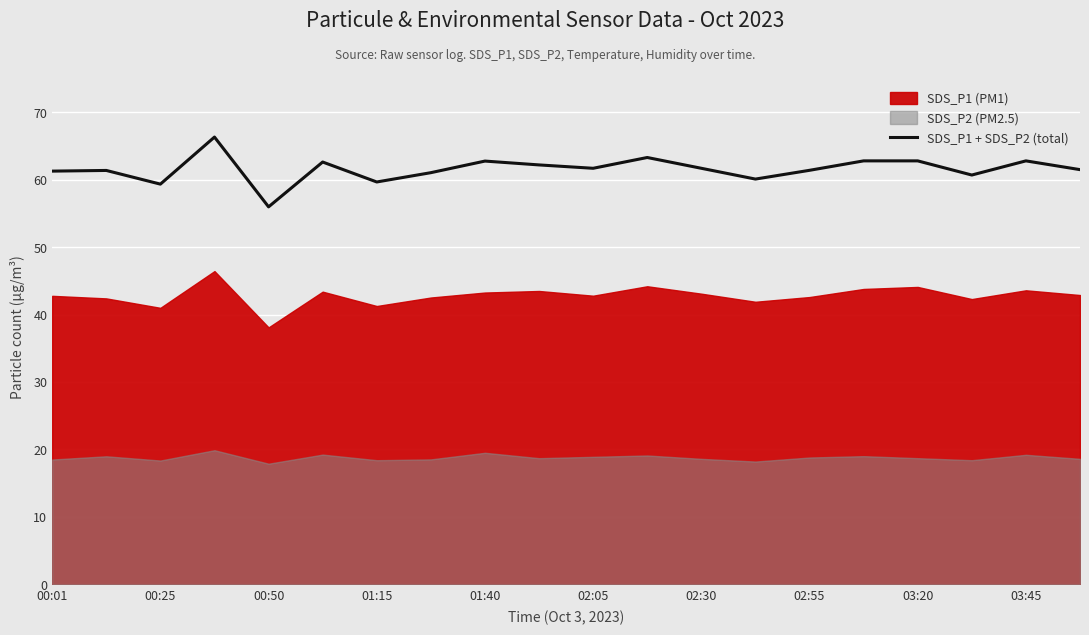

Reading left to right, what are all the values shown in this chart?

61.3	61.4	59.4	66.3	56.0	62.6	59.7	61.0	62.8	62.2	61.7	63.3	61.7	60.1	61.4	62.8	62.8	60.7	62.8	61.5